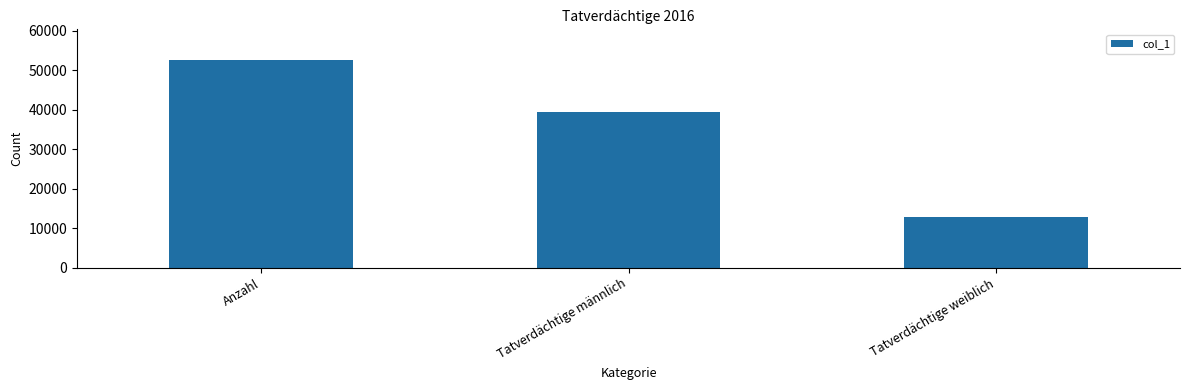

Is it true that the value at Anzahl is 29664?

False